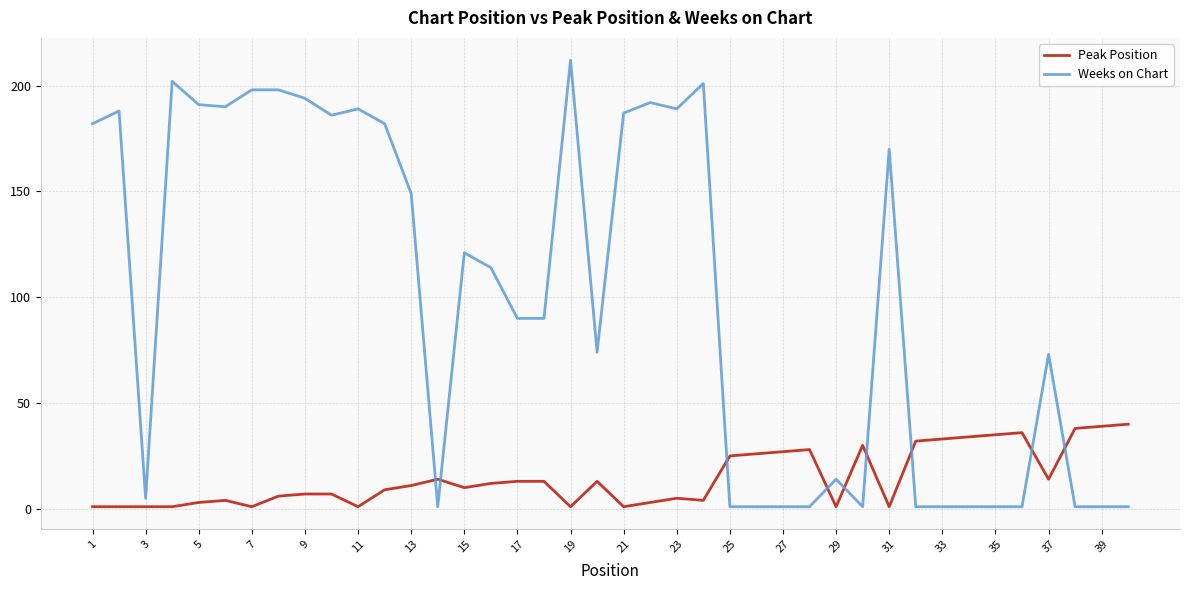

Count the number of data series in this chart.

2